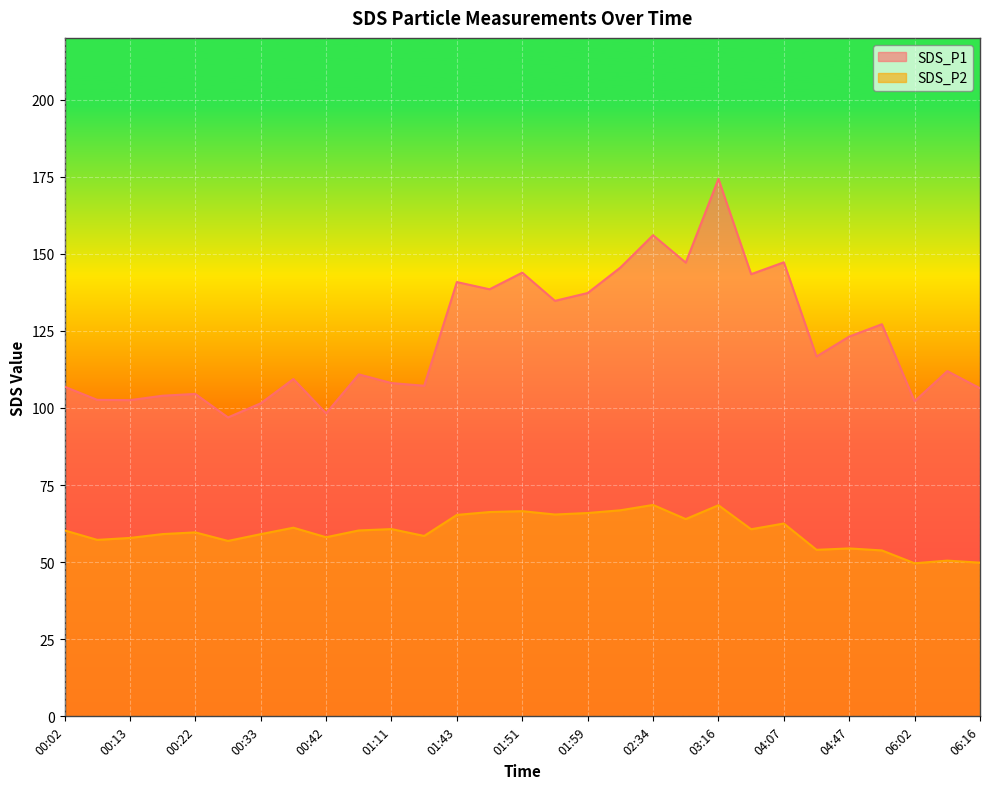

What is the spread (max minus min) of values at 00:02?

46.6